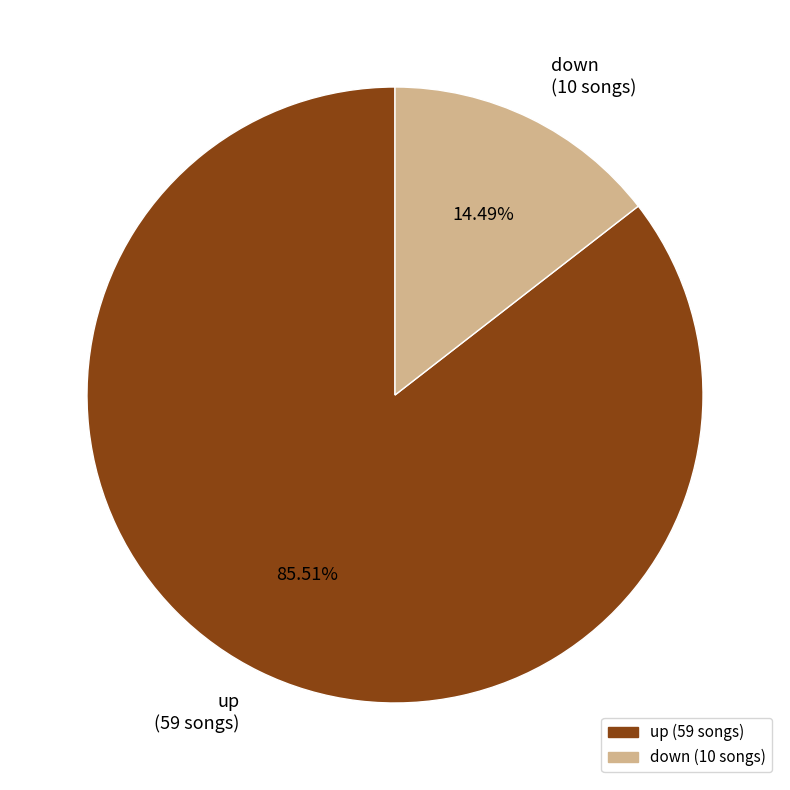

Approximately how many times larger is the value at down compared to up?

0.2